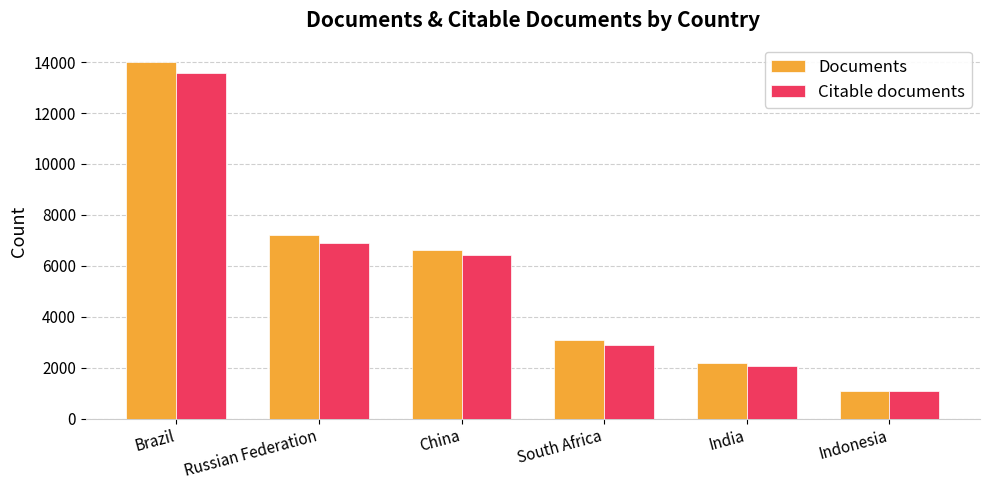

What position from the left is Indonesia?

6